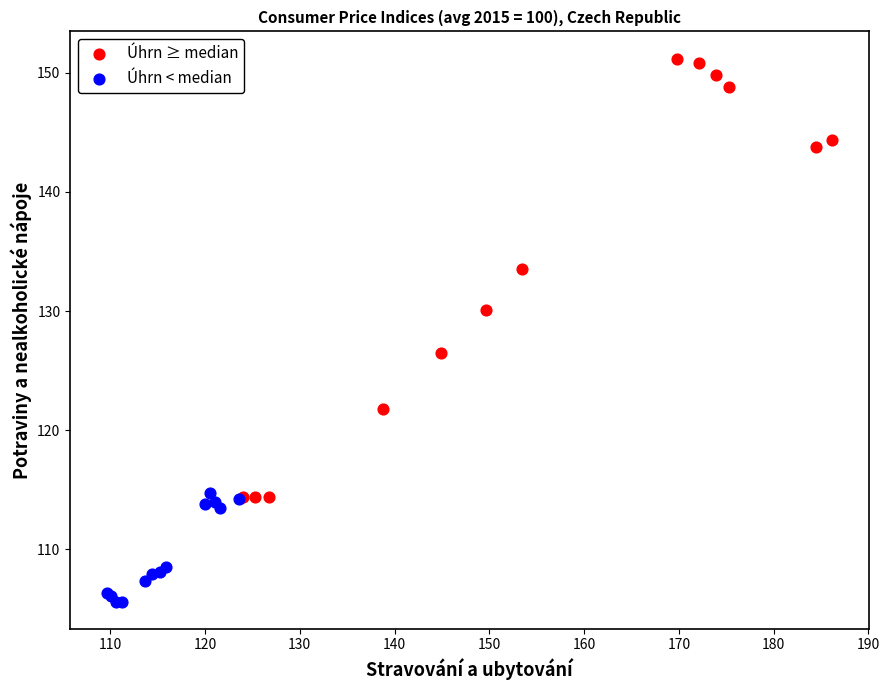

Which series has the widest spread of Y values?

Úhrn ≥ median